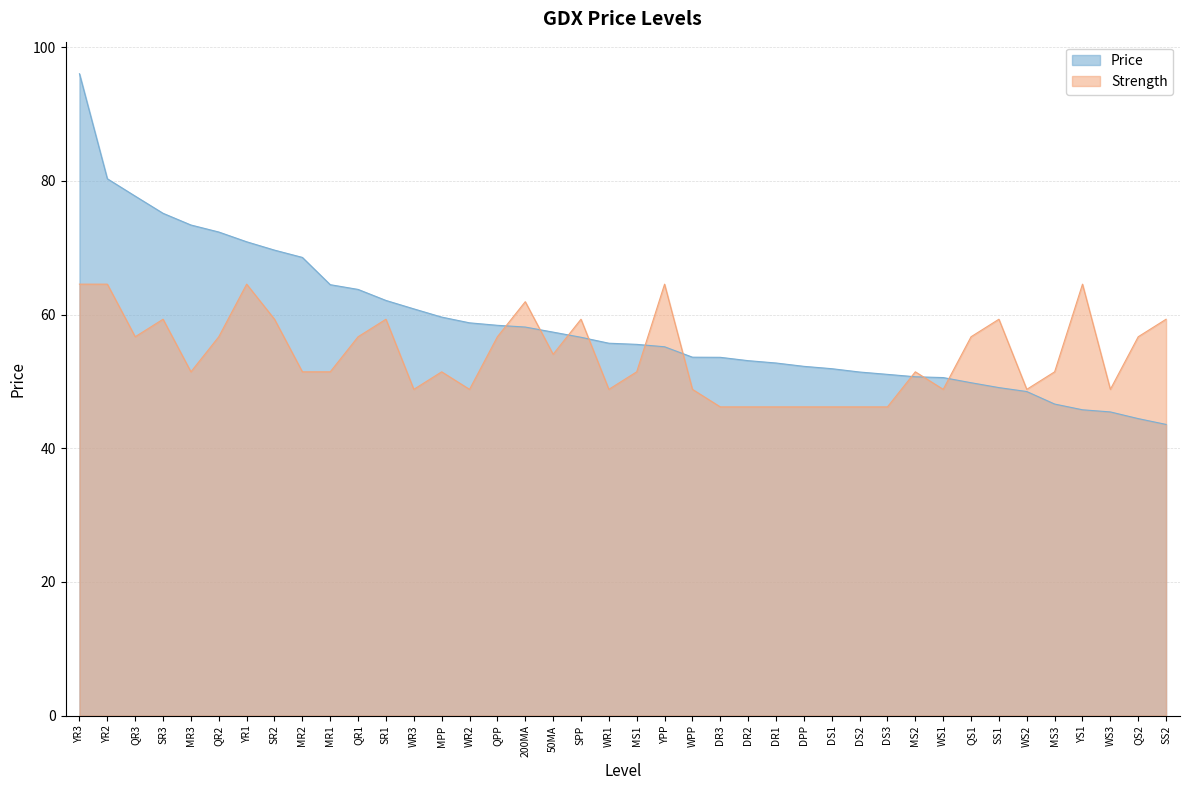

Which series has the largest total across all categories?

Price